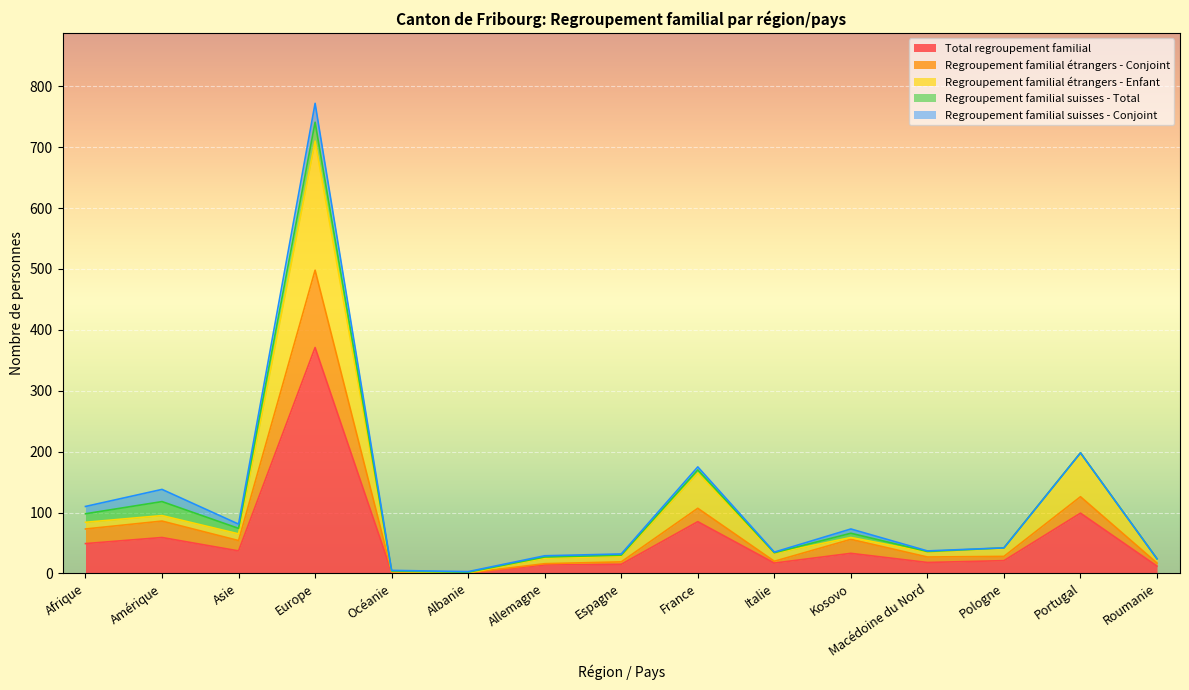

At which label does Regroupement familial étrangers - Conjoint reach its minimum?

Albanie